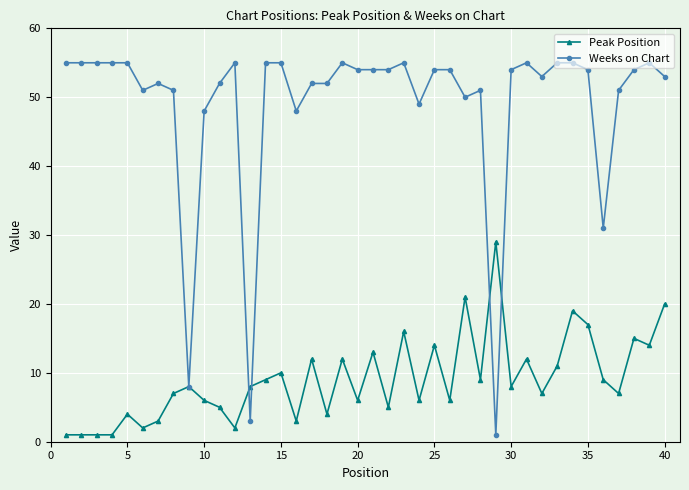

Which series has the largest total across all categories?

Weeks on Chart